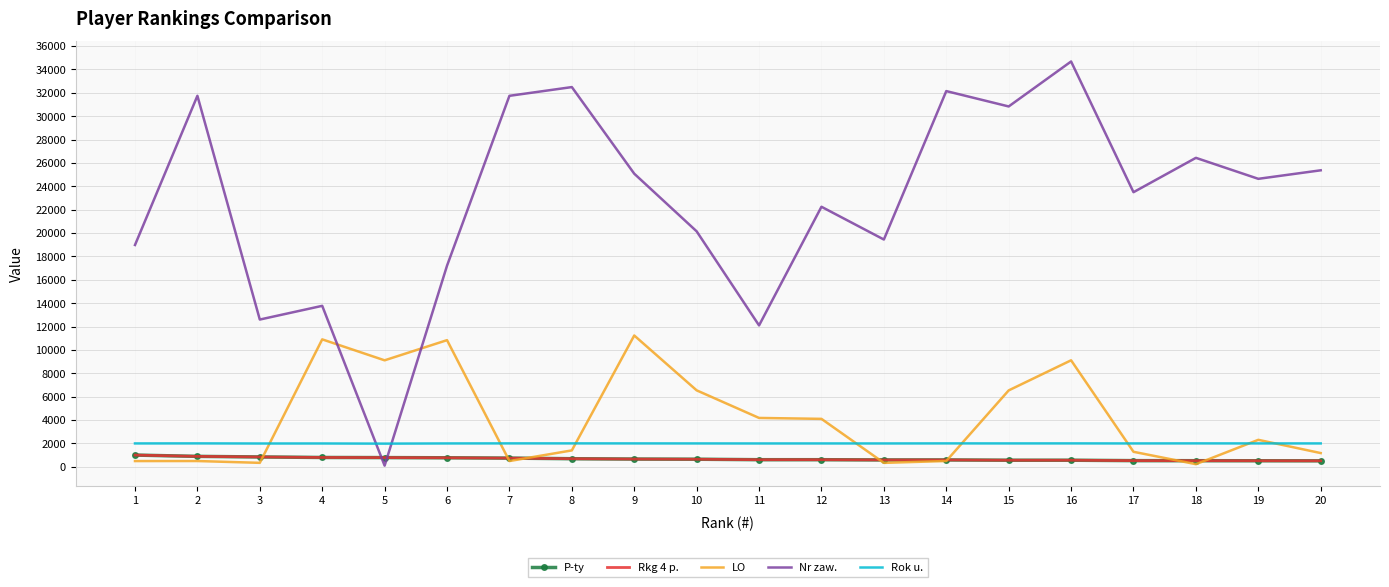

What is the sum of all Rok u. values?

39932